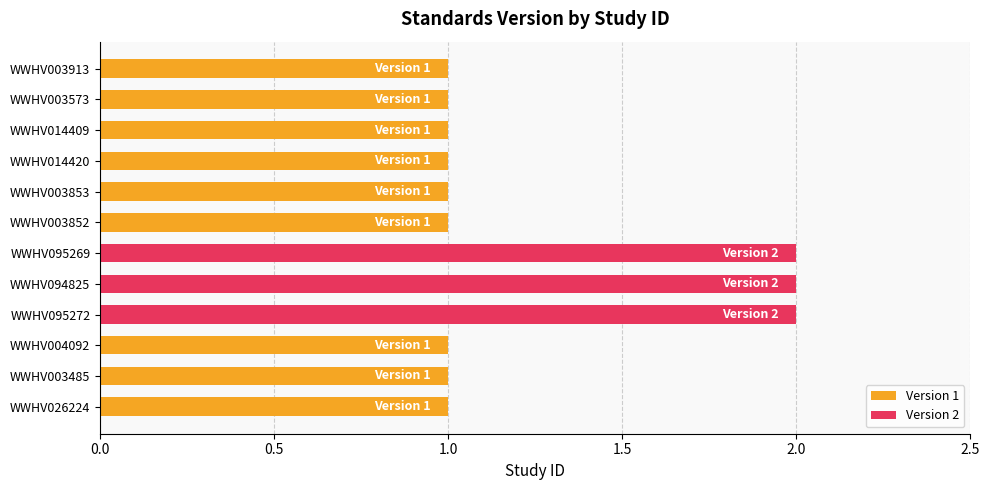

What is the ratio of the value at WWHV003573 to the value at WWHV094825?

0.5